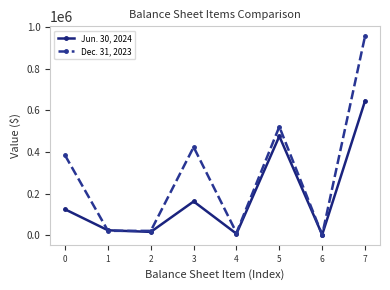

In Jun. 30, 2024, how many points are lower than both neighbors (excluding endpoints)?

3